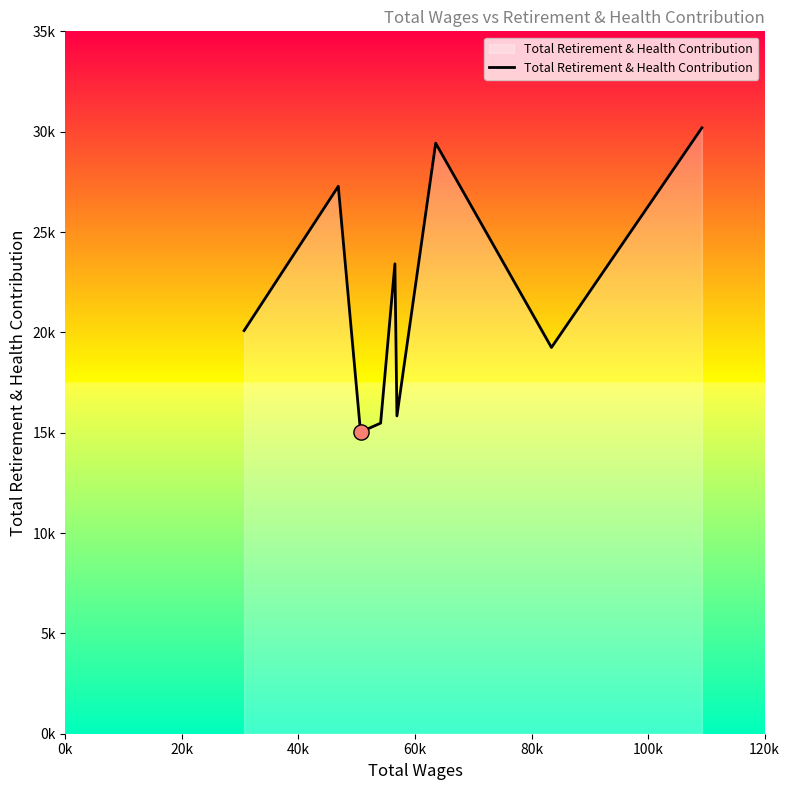

Does the chart have visible grid lines?

No